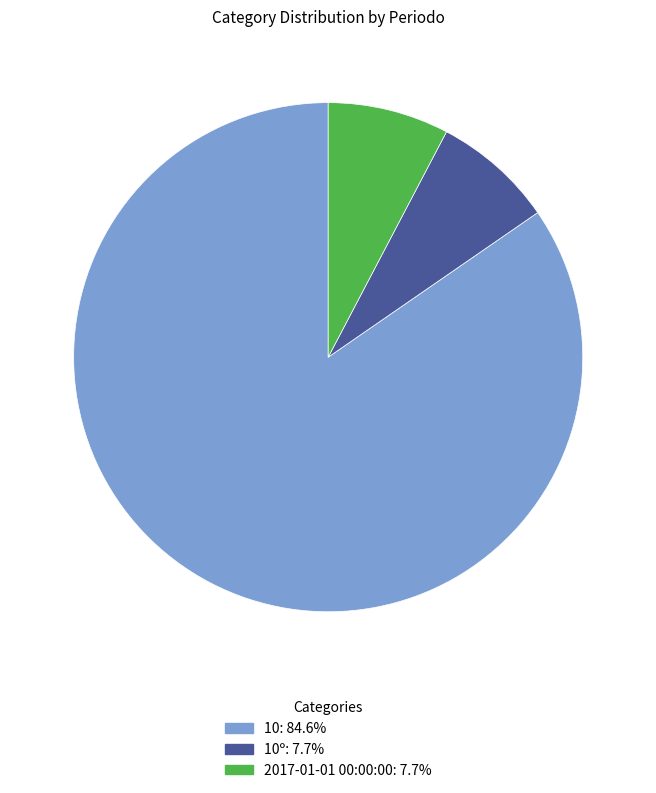

Is there a majority slice in this chart?

Yes